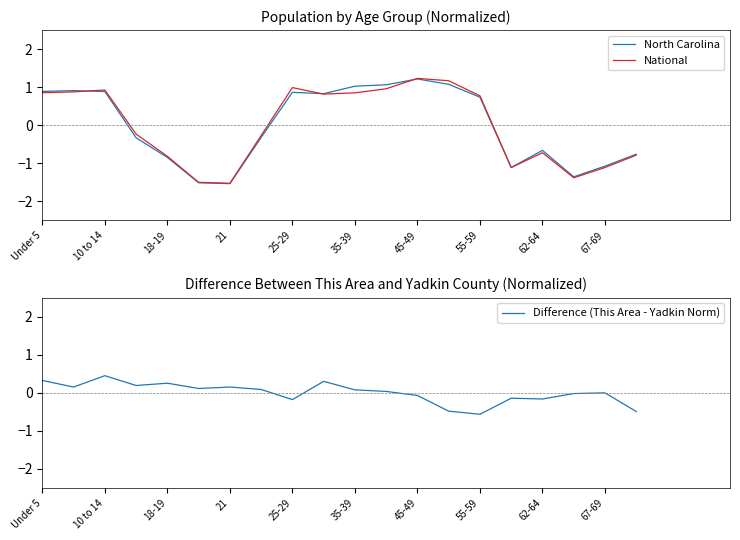

What is the smallest value displayed?

-1.5